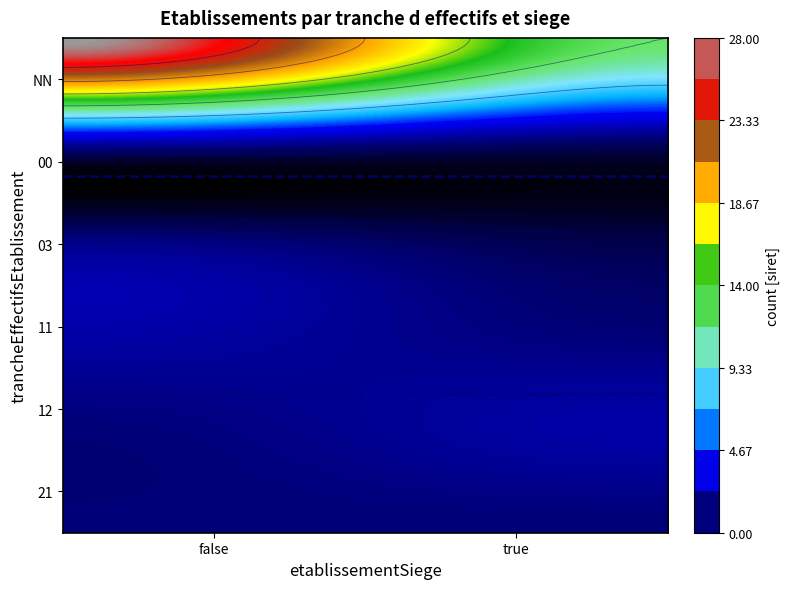

Reading right to left, list all the values displayed in this chart.

1	1	2	1	1	2	0	1	1	3	12	28